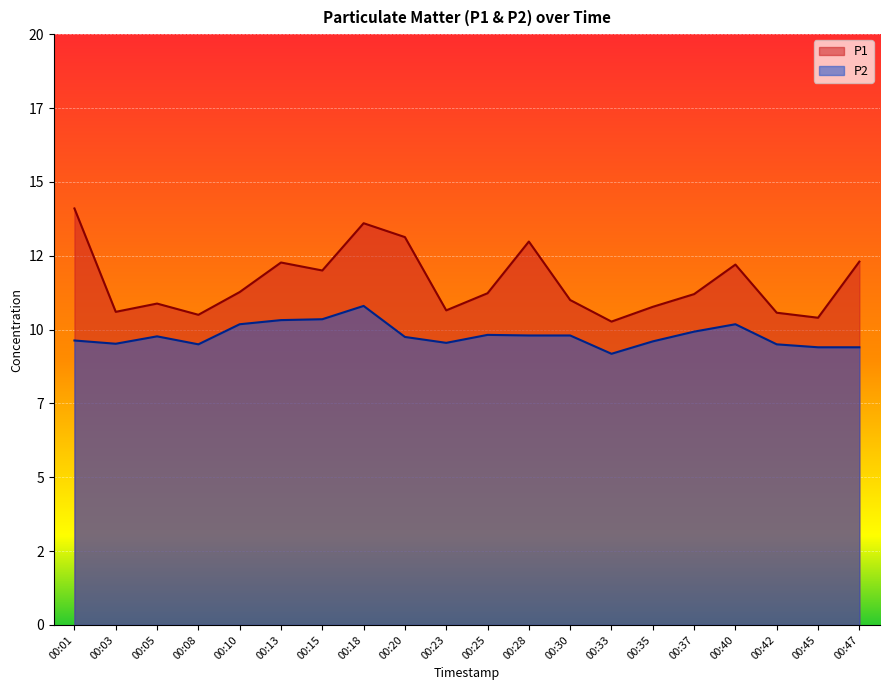

At which label is P1 closest to 12?

00:15